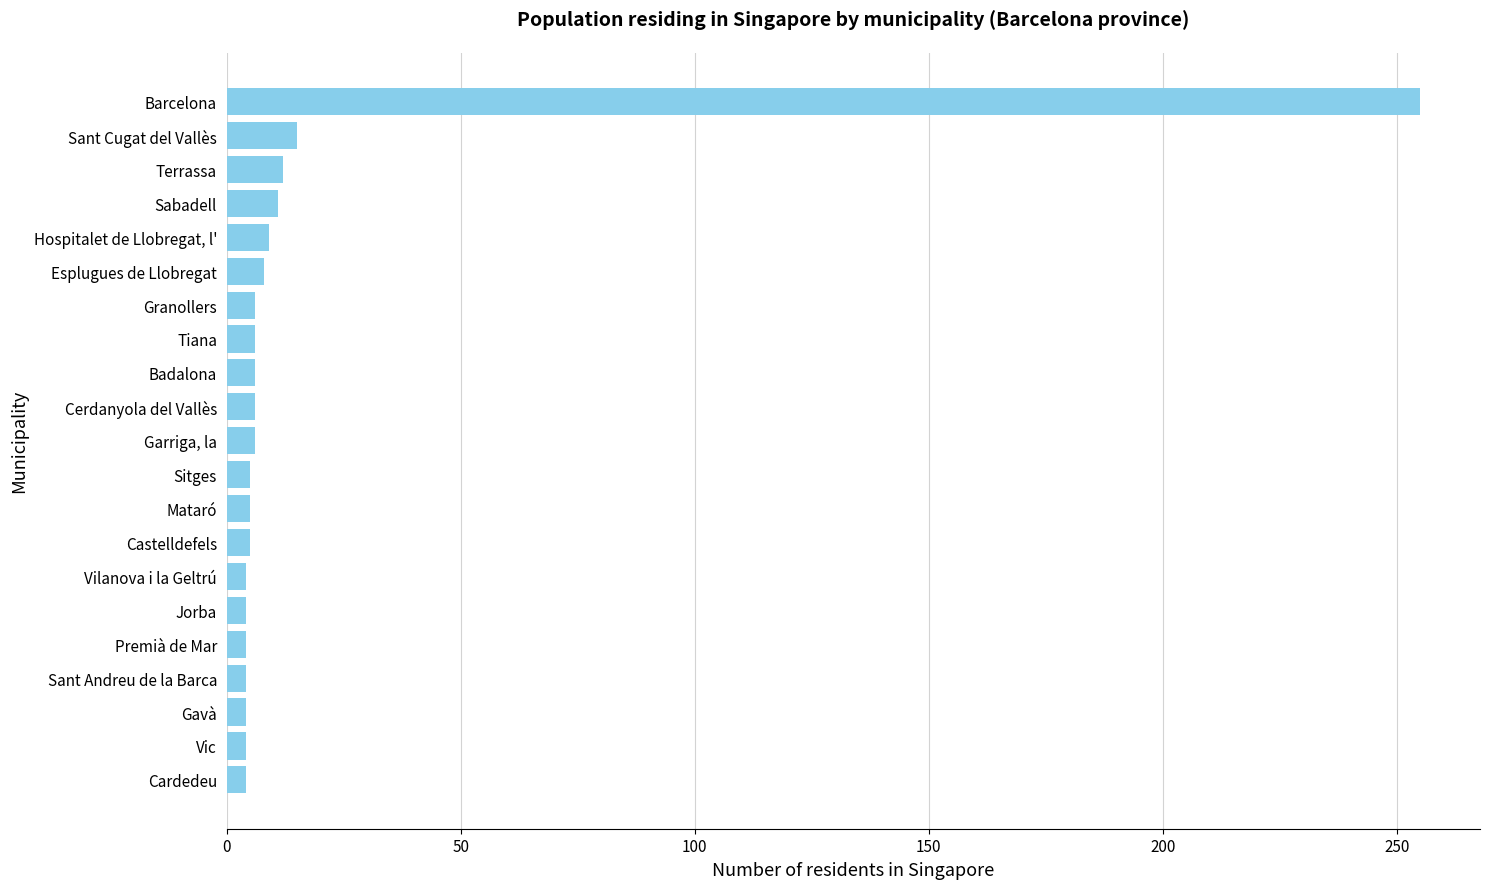

What is the sum of all values?

383